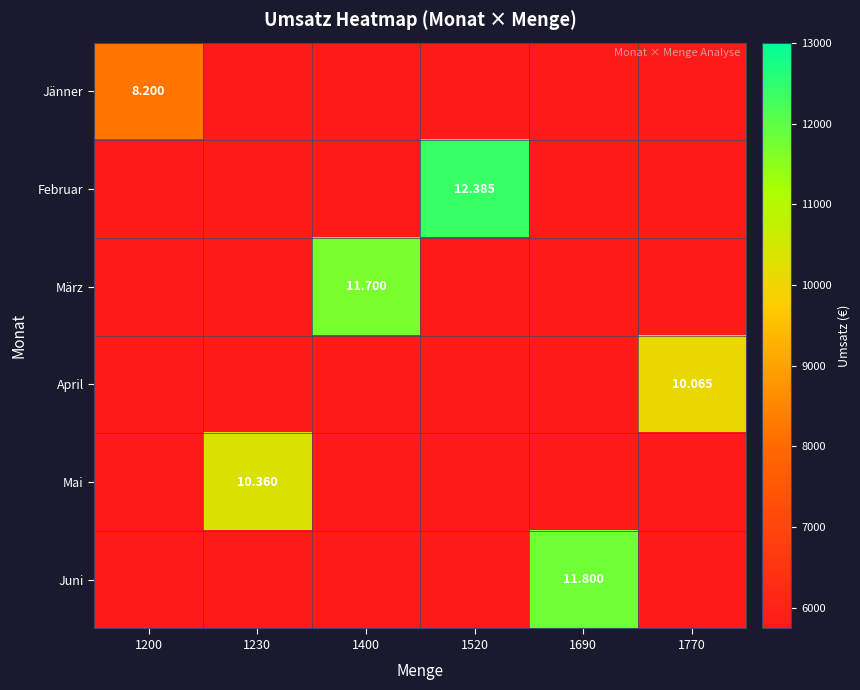

Rank the categories by Jänner value from lowest to highest.

1230, 1400, 1520, 1690, 1770, 1200